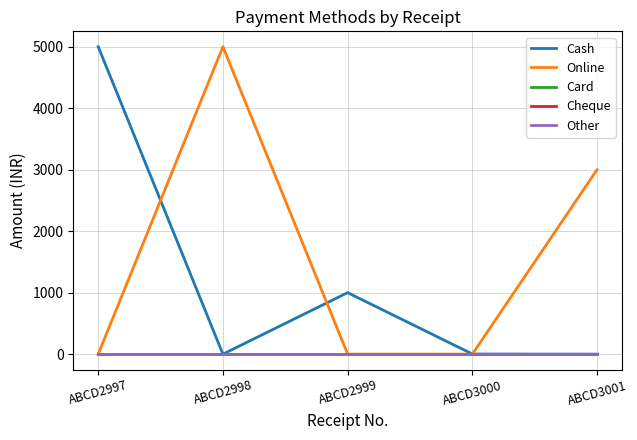

How many Online values are between 0 and 3000?

4